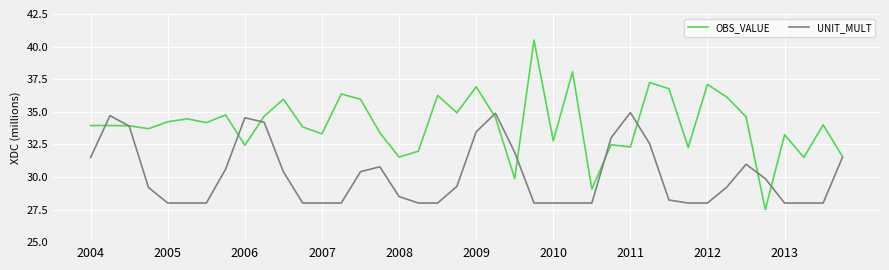

What is the highest value of the UNIT_MULT series?

34.9